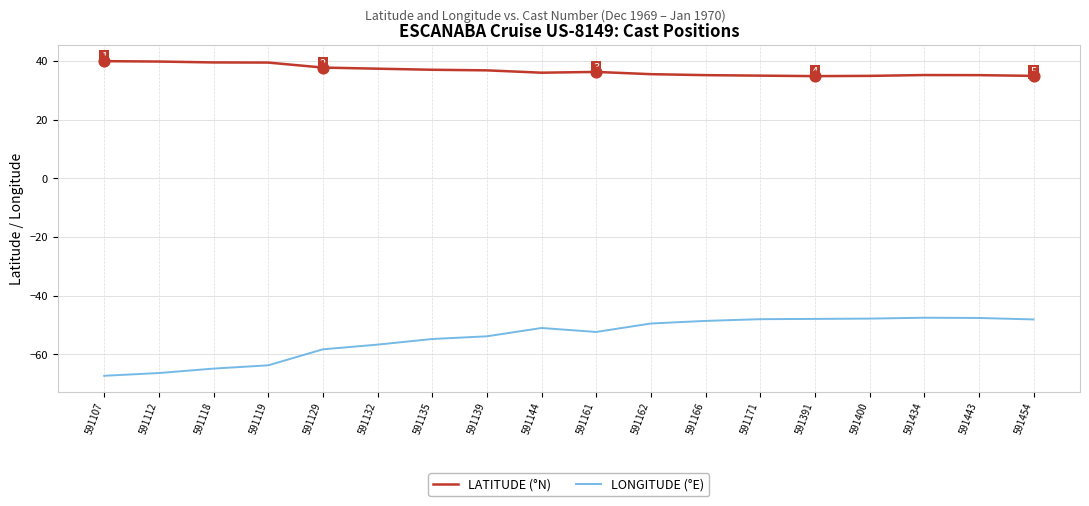

What is the total value across all series at 591132?

-19.3